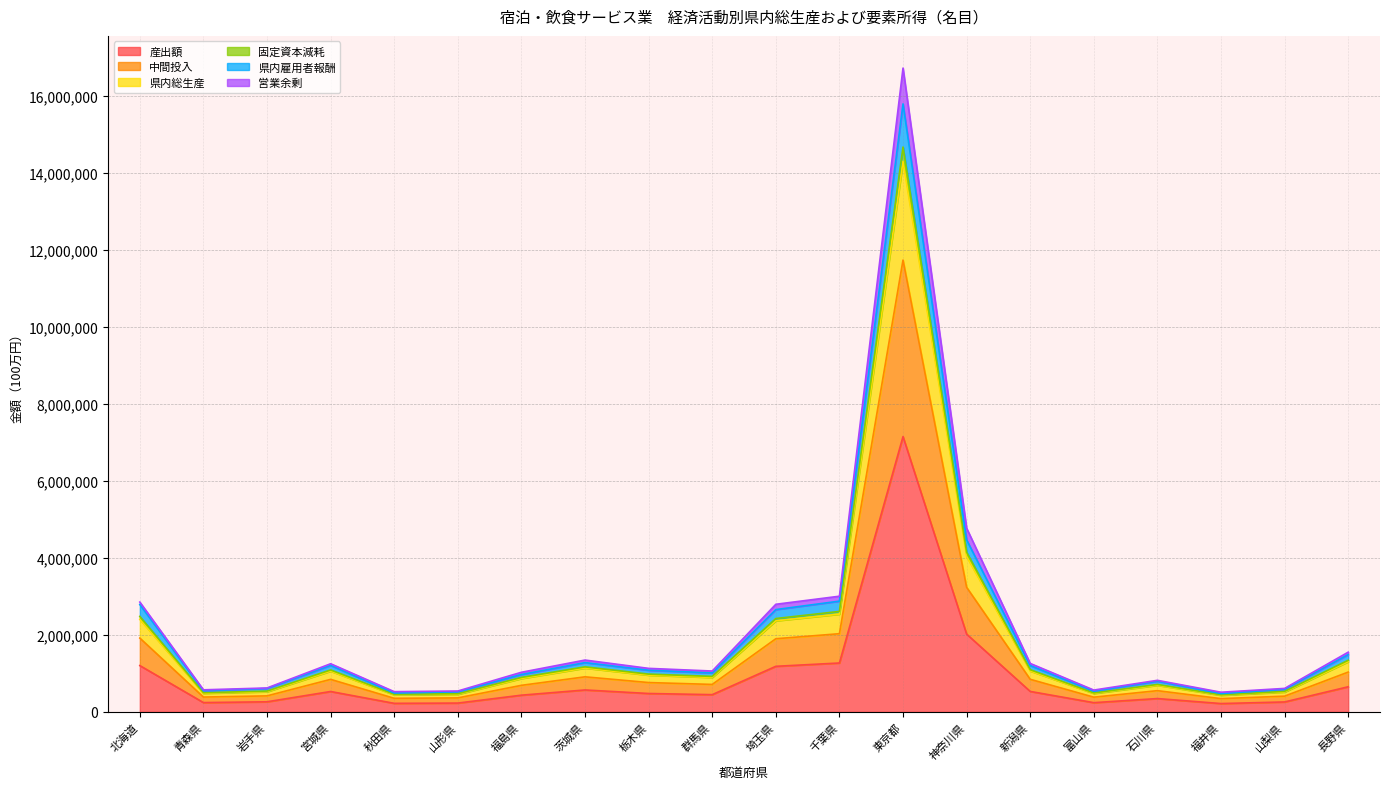

At which category is the sum across all series the highest?

東京都